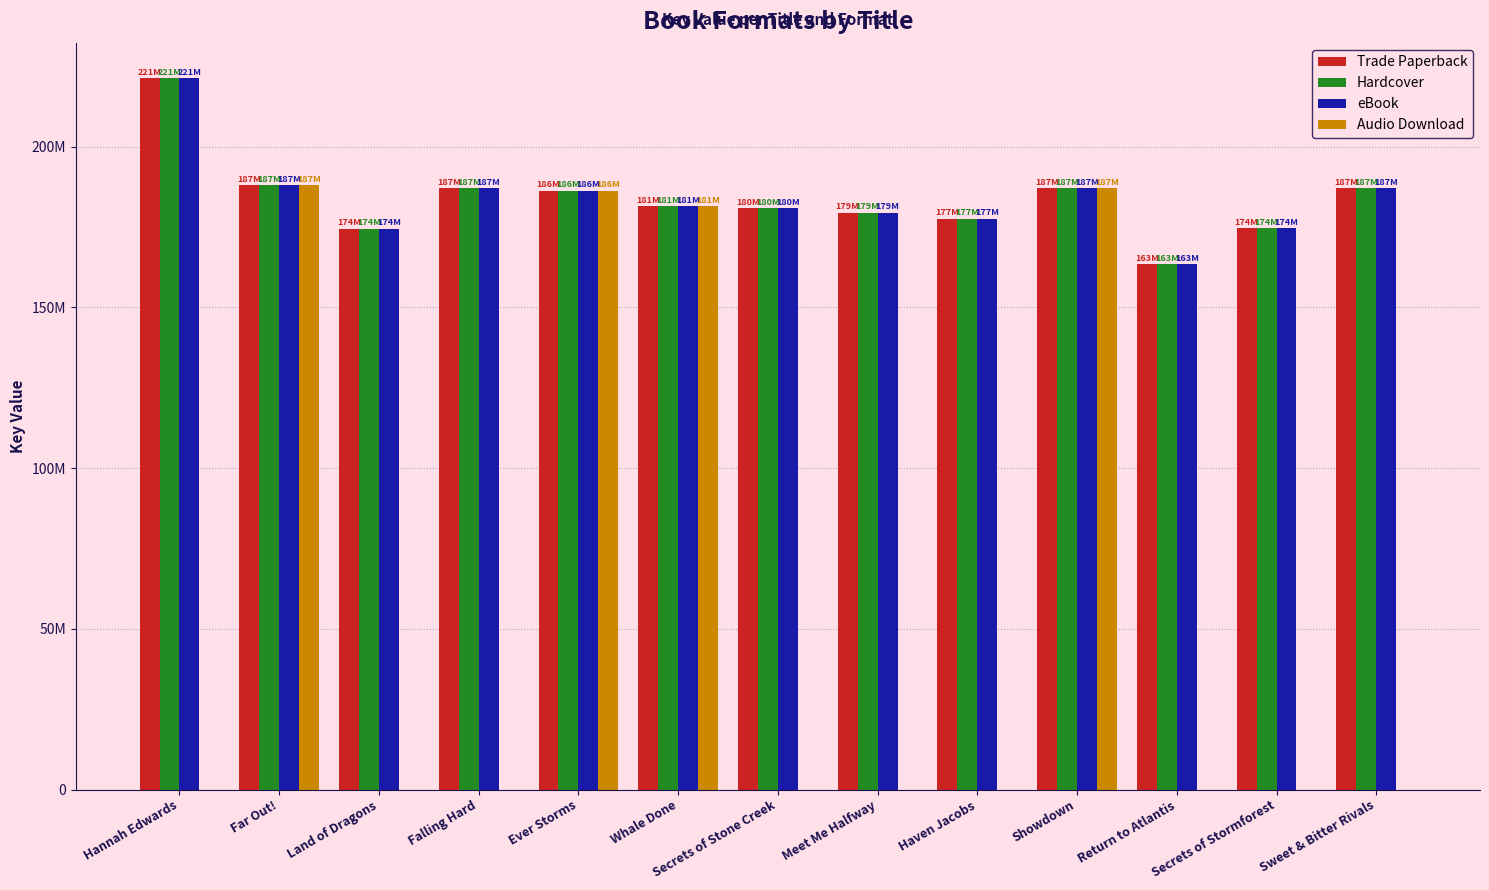

What are all the series names shown in the legend?

Trade Paperback, Hardcover, eBook, Audio Download